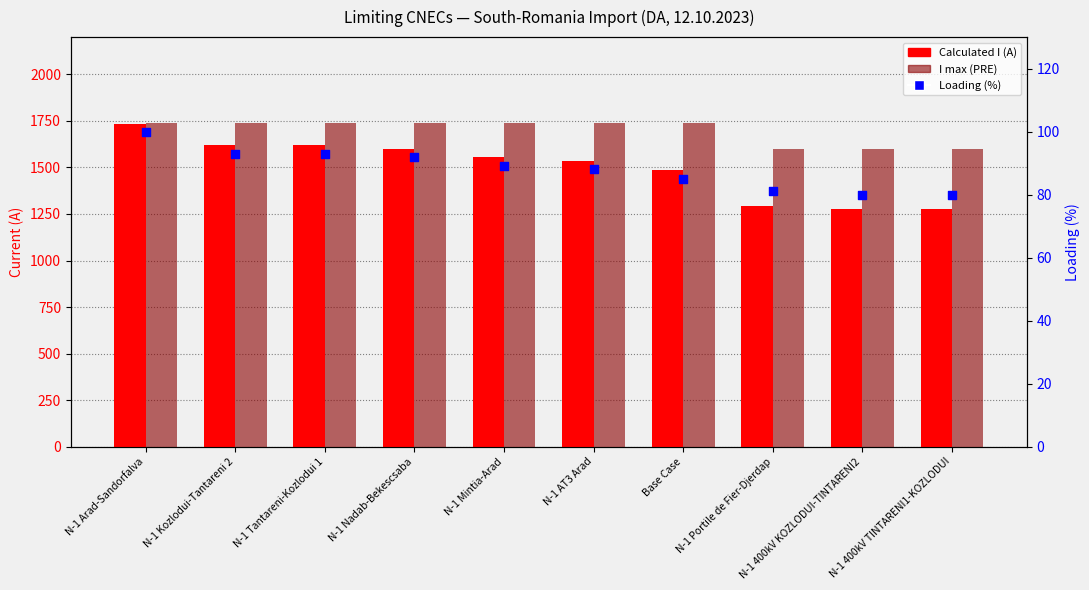

Which series contains the highest Y value?

I max (PRE)